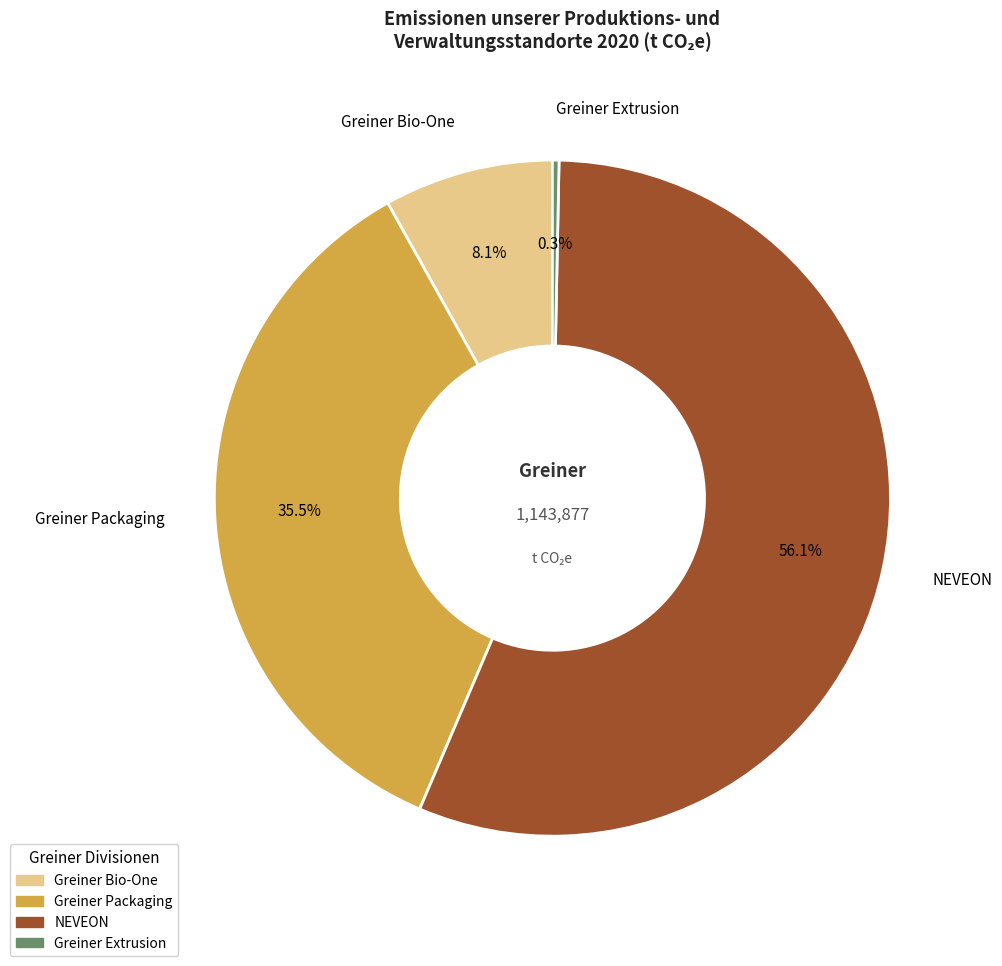

How many slices are in this pie chart?

4